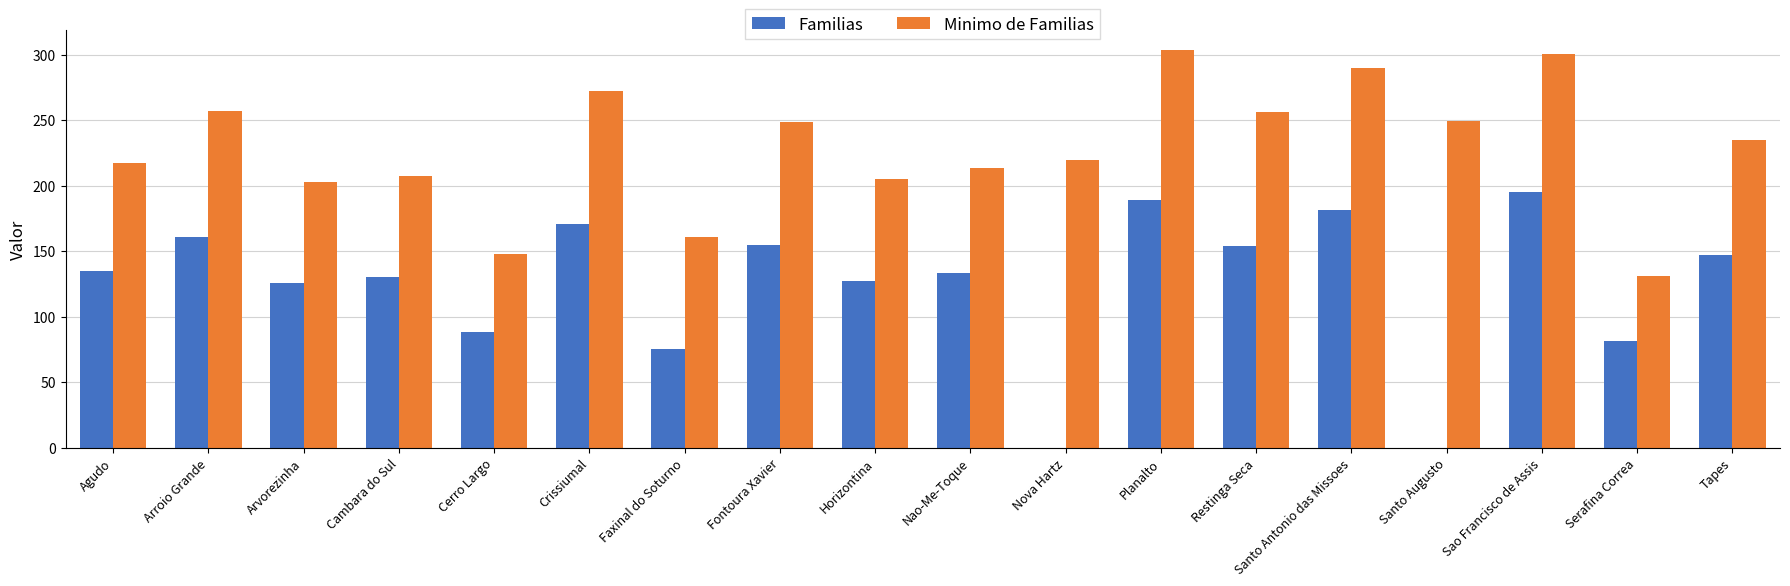

True or false: Minimo de Familias has a value of 249.4 at Santo Augusto.

True